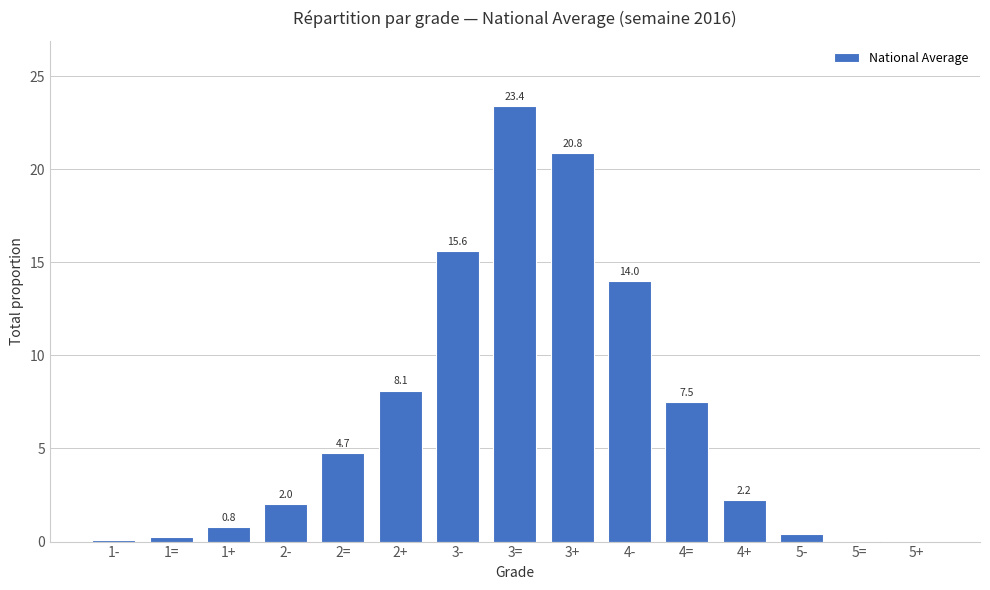

Is it true that the value at 4- is 14.0?

True